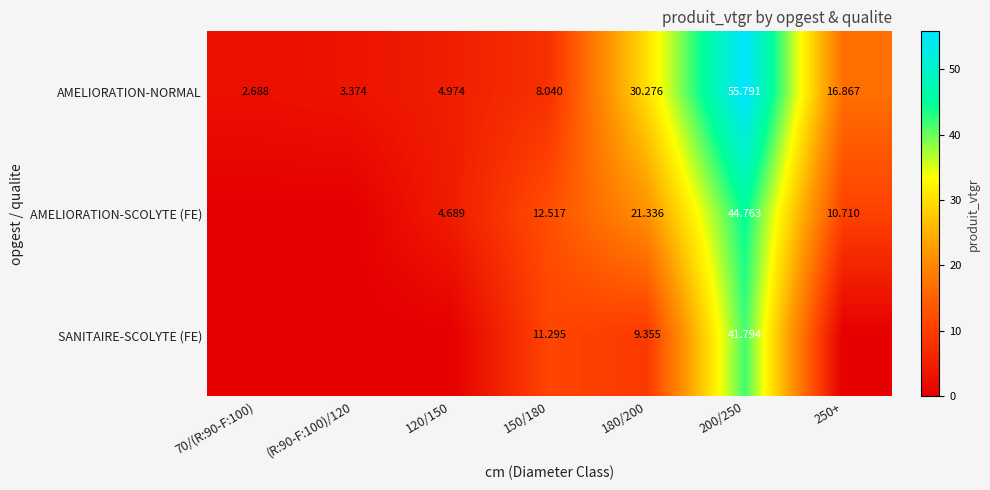

At 200/250, list the series in order from smallest to largest.

SANITAIRE-SCOLYTE (FE), AMELIORATION-SCOLYTE (FE), AMELIORATION-NORMAL